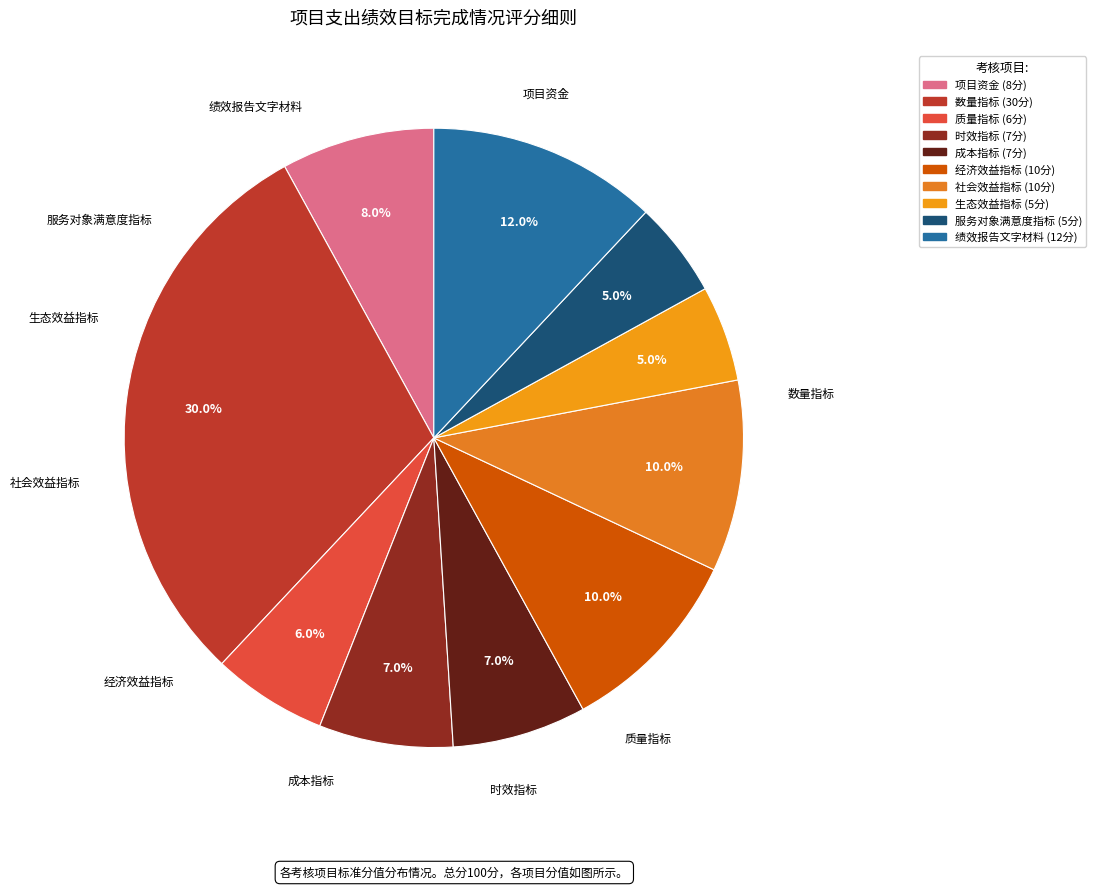

Which has a higher value, 生态效益指标 or 社会效益指标?

社会效益指标